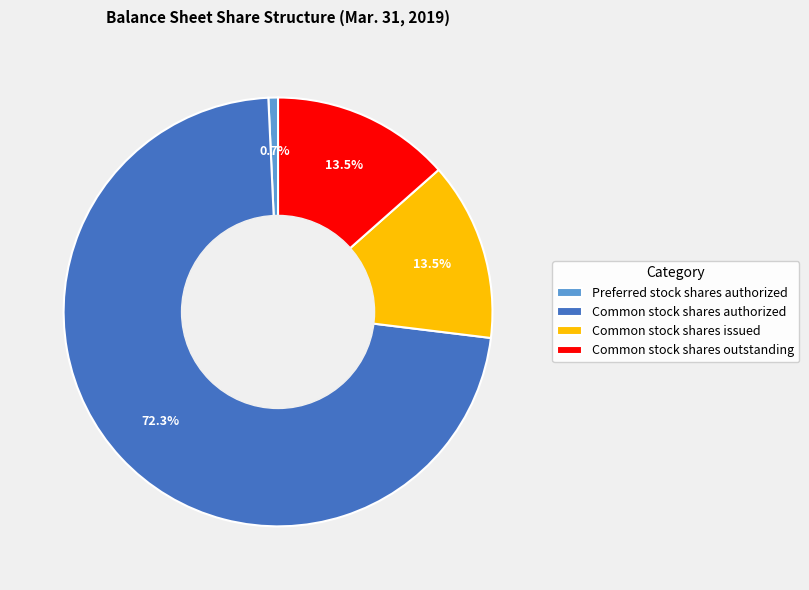

Which slice is the largest?

Common stock shares authorized